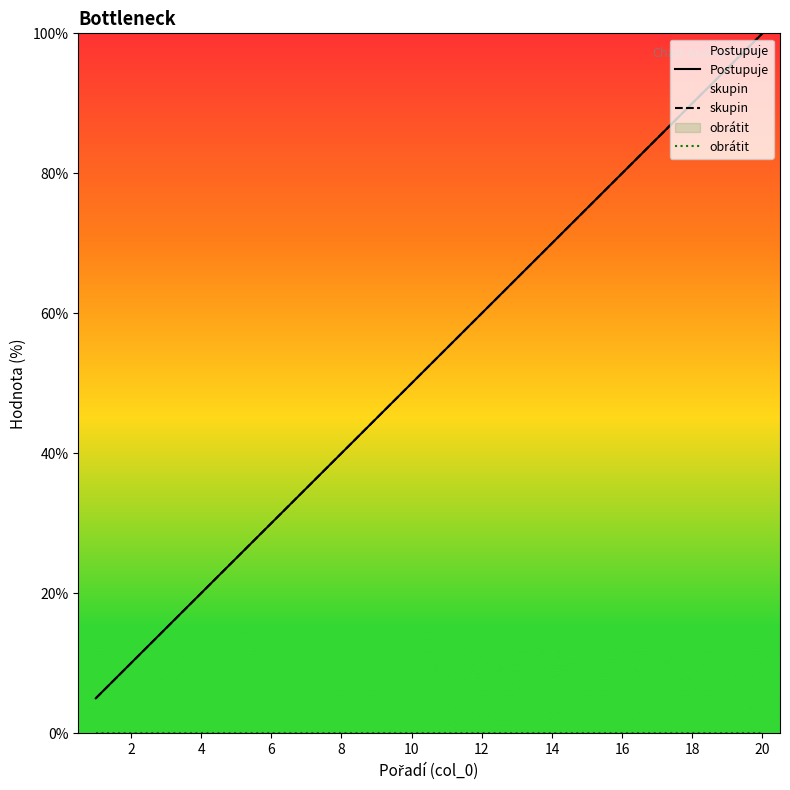

True or false: skupin and Postupuje cross at least once.

False